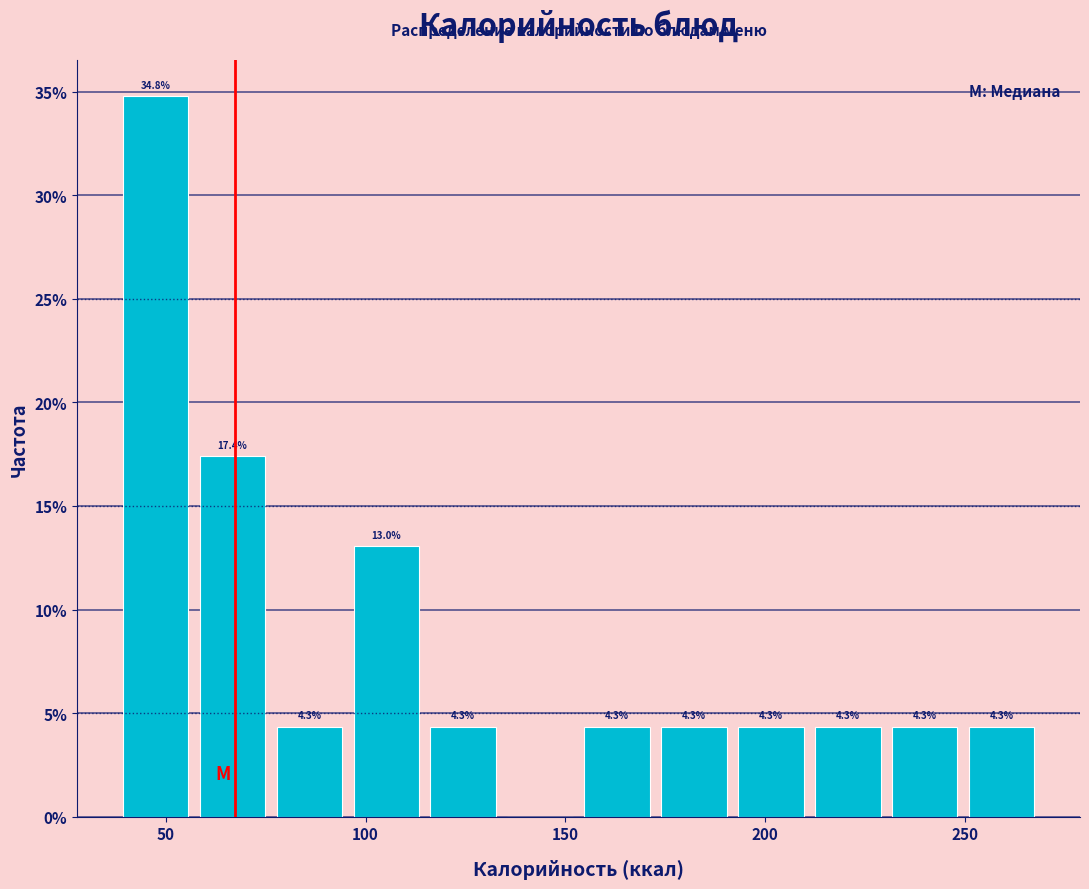

Around what value on the x-axis is the tallest bar? Give the approximate position of its centre, as read against the axis.

45